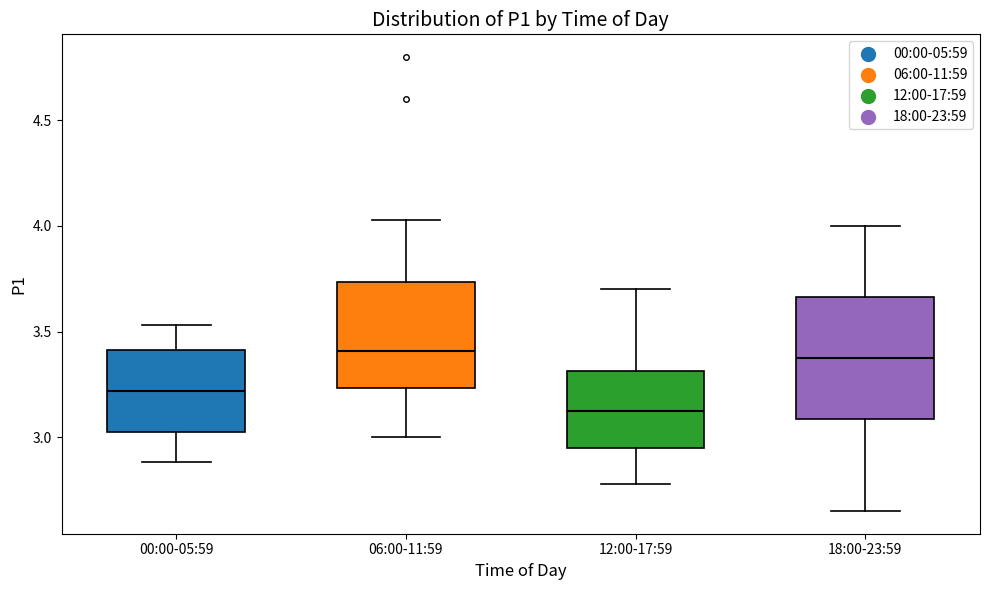

Which box is the tallest, from its lower edge to its upper edge?

18:00-23:59